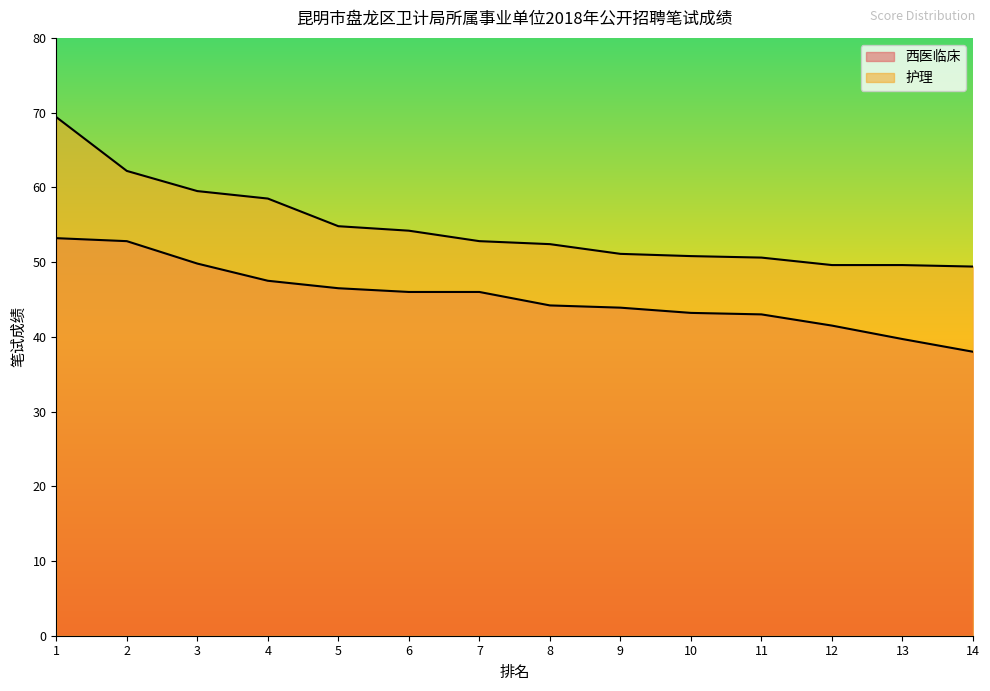

At which category is the sum across all series the highest?

1